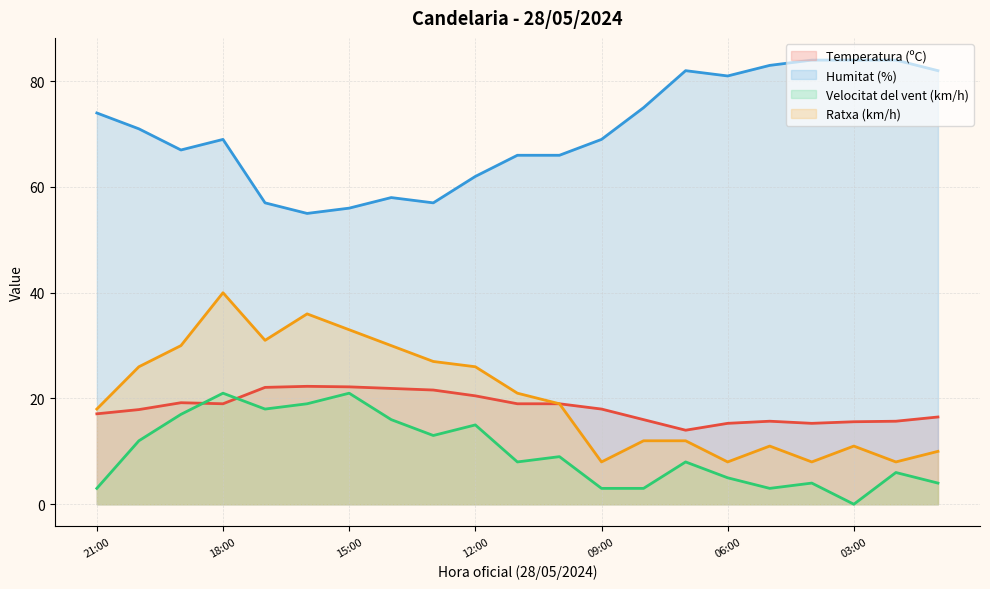

At which category does Humitat (%) reach its first local peak?

18:00